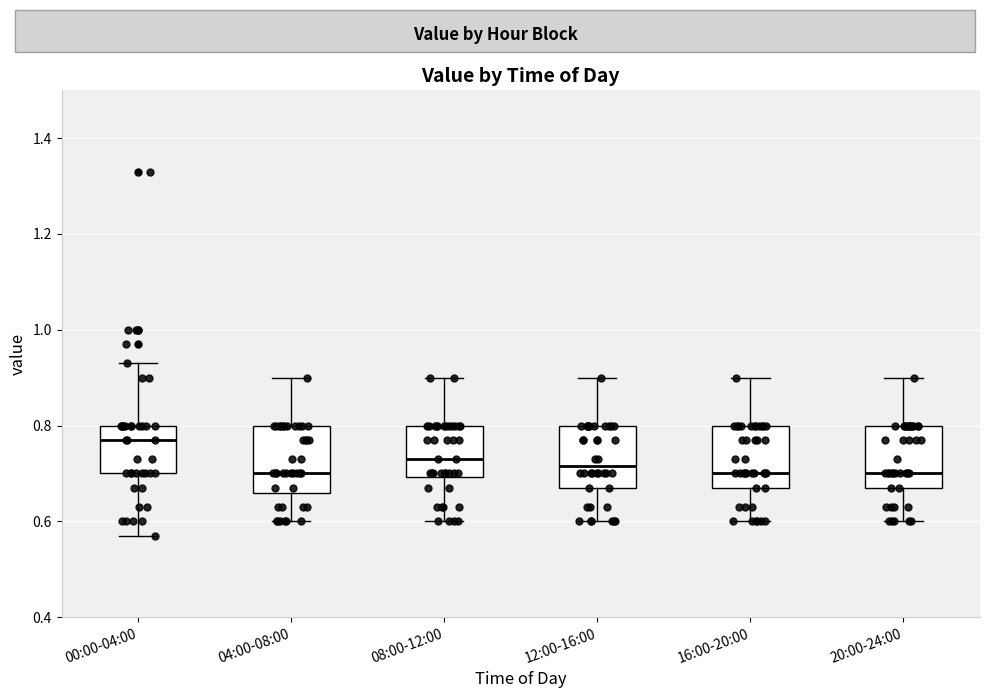

Reading left to right, read every box against the y-axis: the position of its median line, the range the box covers, and the ends of its whiskers. The values are not printed on the chart, so give them approximately, as read against the axis.

00:00-04:00: median 0.78, box 0.70 to 0.80, whiskers 0.58 to 0.94
04:00-08:00: median 0.70, box 0.66 to 0.80, whiskers 0.60 to 0.90
08:00-12:00: median 0.74, box 0.70 to 0.80, whiskers 0.60 to 0.90
12:00-16:00: median 0.72, box 0.68 to 0.80, whiskers 0.60 to 0.90
16:00-20:00: median 0.70, box 0.68 to 0.80, whiskers 0.60 to 0.90
20:00-24:00: median 0.70, box 0.68 to 0.80, whiskers 0.60 to 0.90